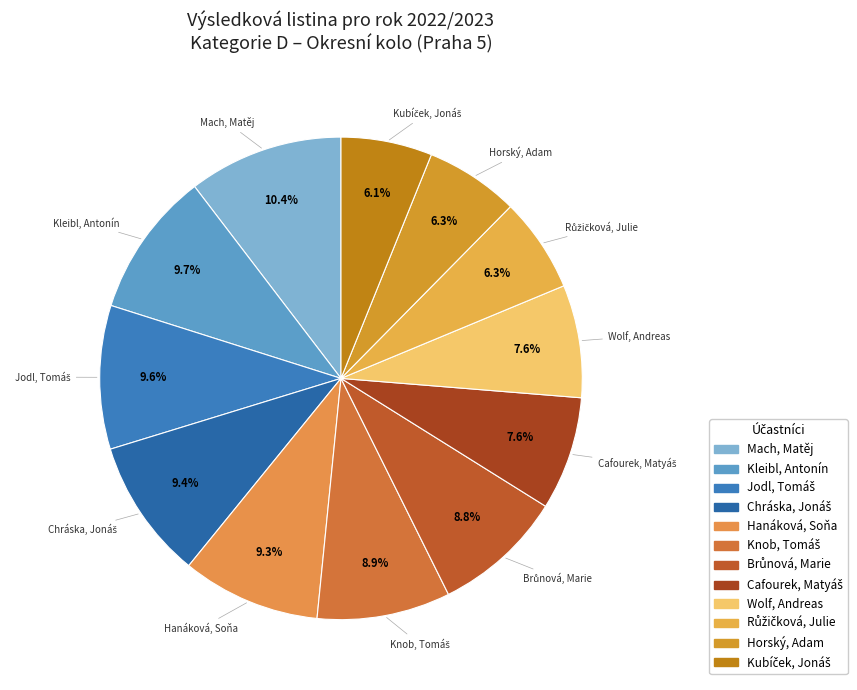

How many slices are in this pie chart?

12